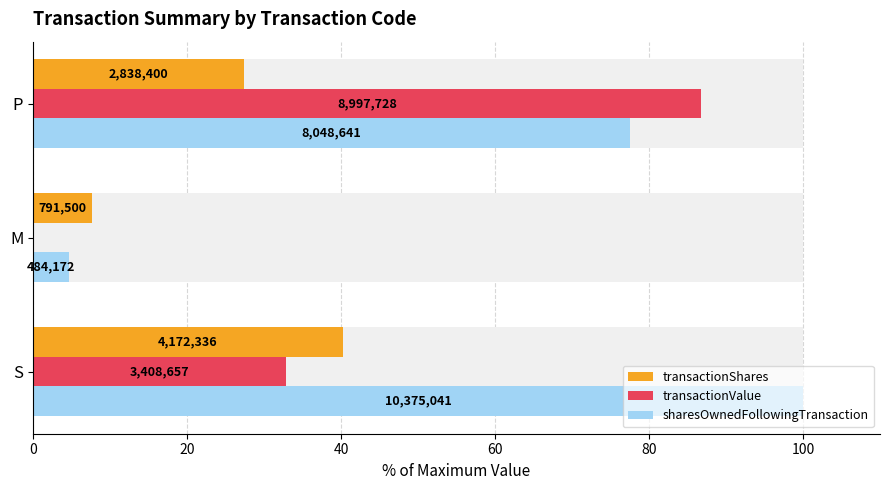

Reading left to right, transcribe all the data shown in this chart.

transactionShares: 40.2	7.6	27.4
transactionValue: 32.9	0.0	86.7
sharesOwnedFollowingTransaction: 100.0	4.7	77.6